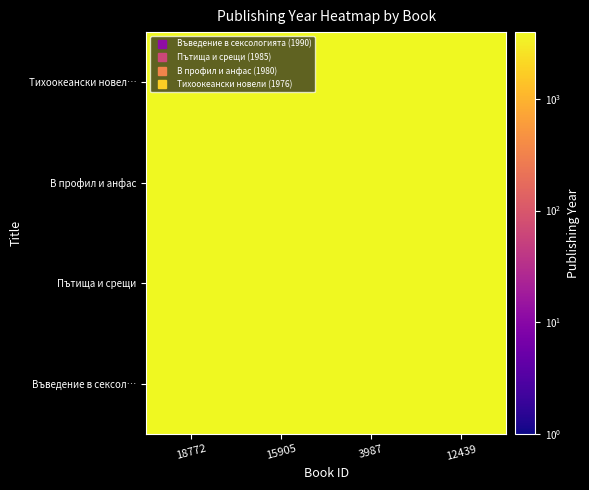

At which category is the sum across all series the highest?

15905